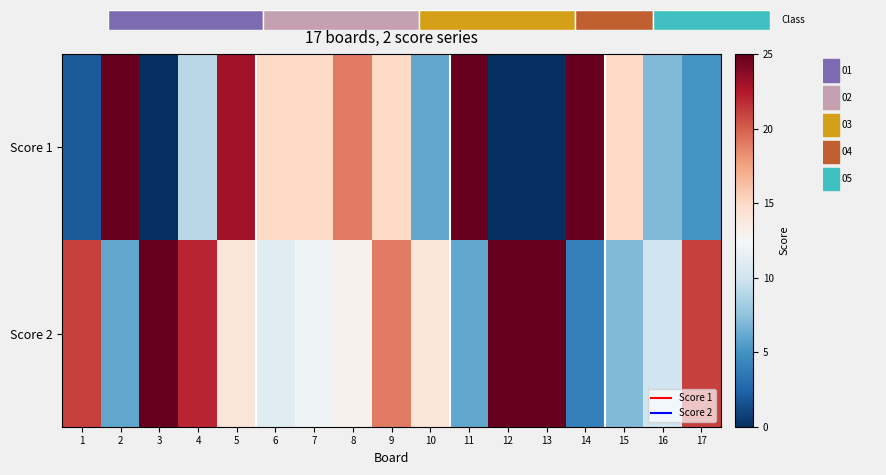

At how many categories does at least one series exceed 23?

6